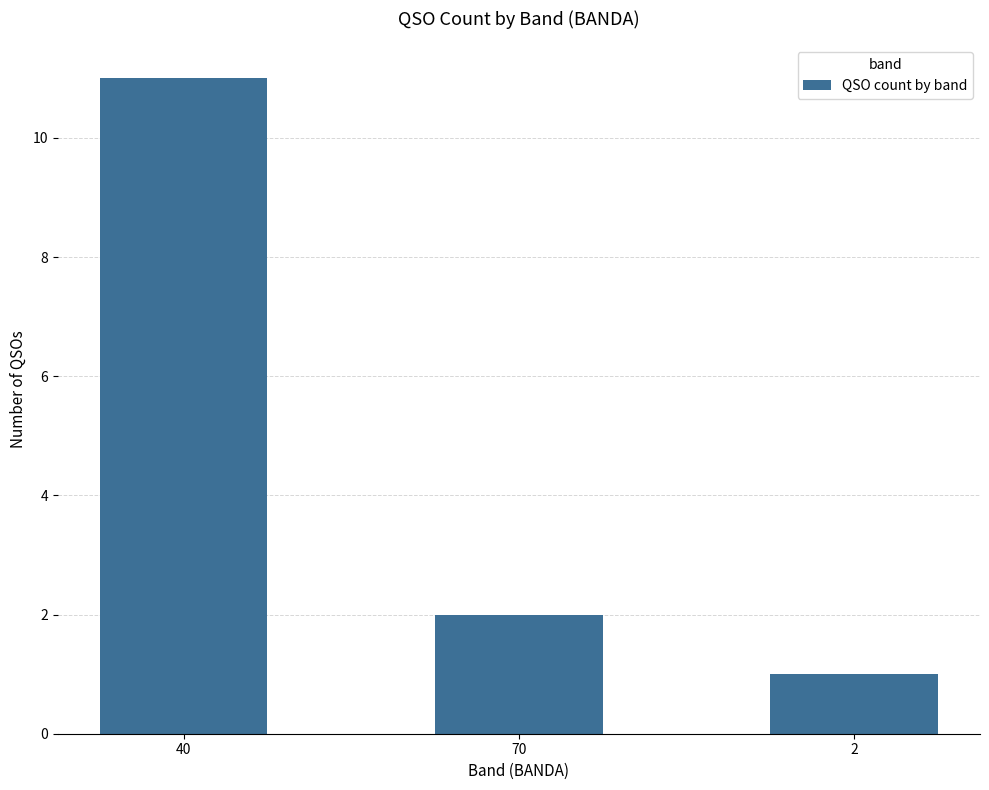

Reading left to right, list all the values displayed in this chart.

40=11	70=2	2=1